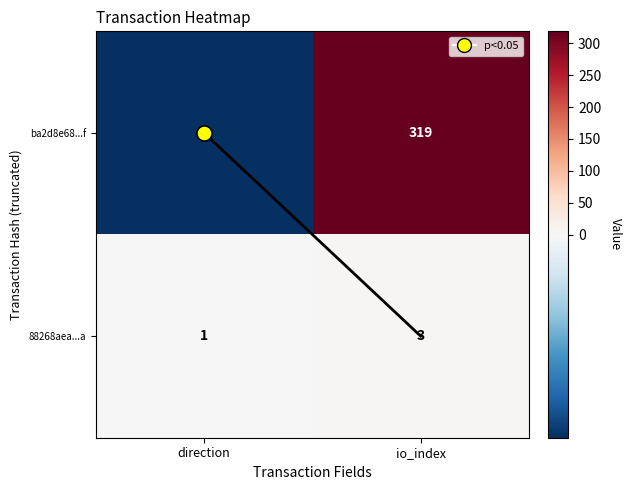

Which series changed the most between direction and io_index?

ba2d8e68...f